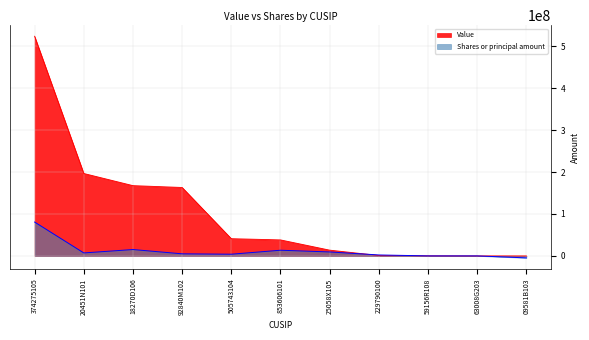

True or false: Shares or principal amount and Value intersect in this chart.

True